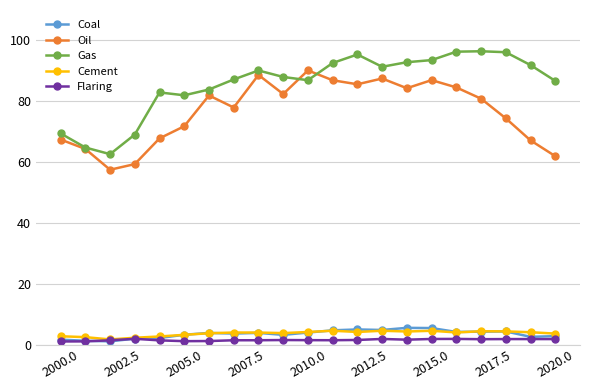

How many lines are shown in the chart?

5